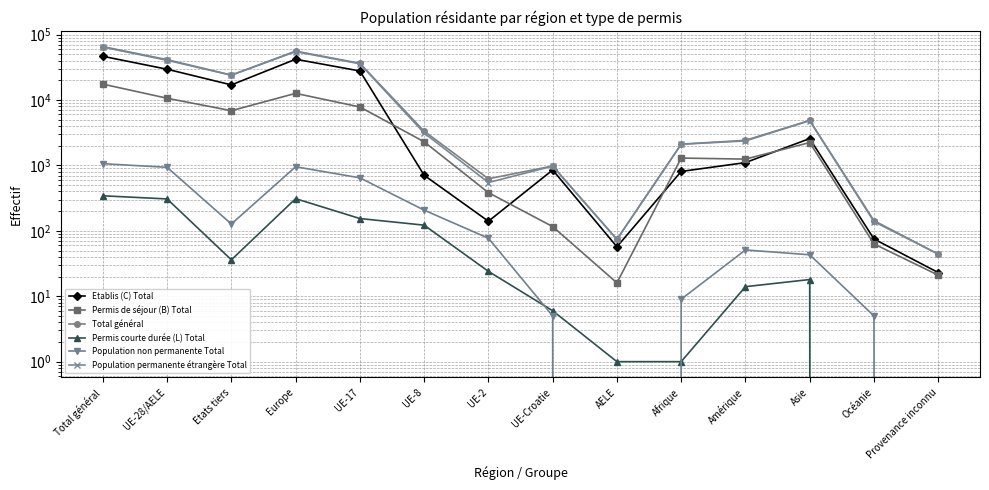

True or false: Total général has more than 1 interior local peaks.

True